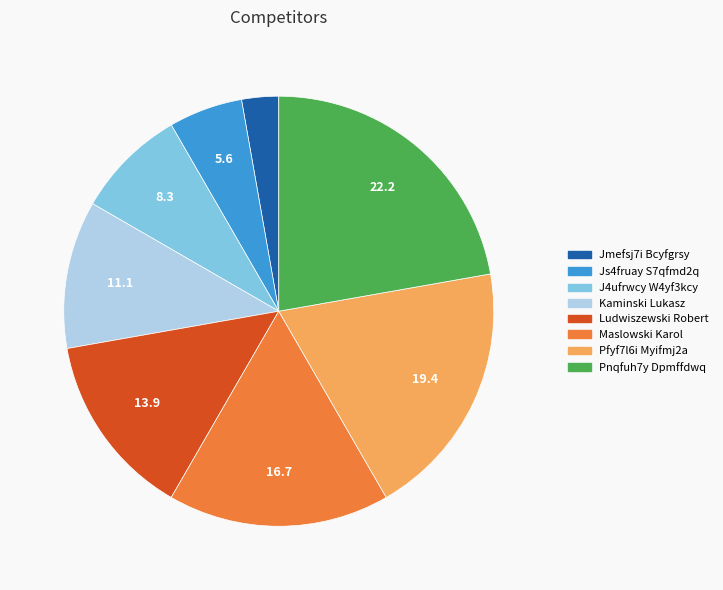

Does Ludwiszewski Robert account for over 50% of the chart?

No